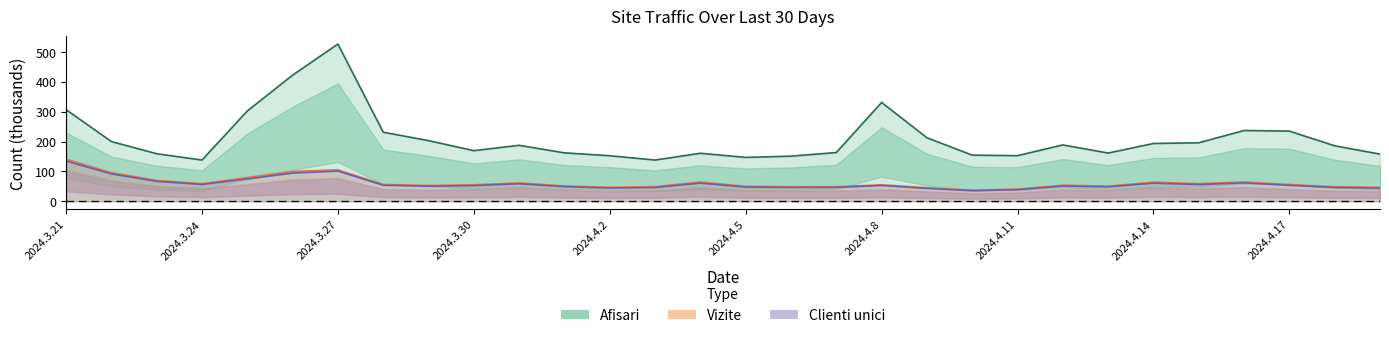

How many lines are shown in the chart?

3